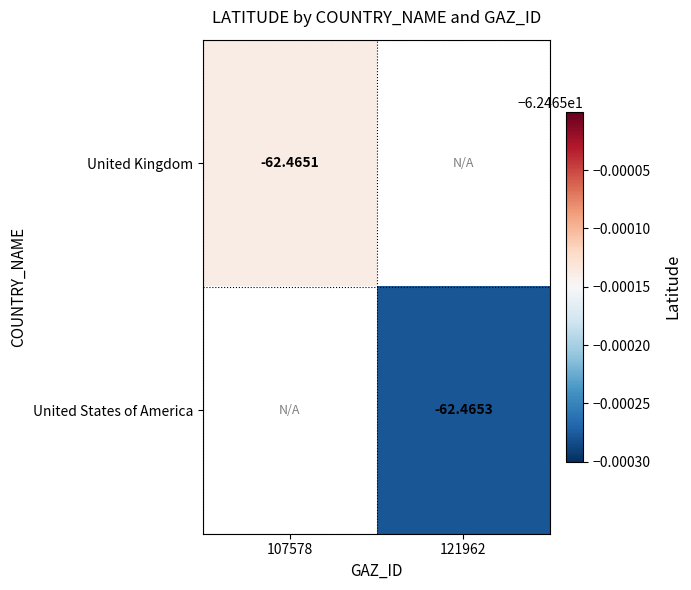

At 107578, list the series in order from smallest to largest.

United Kingdom, United States of America